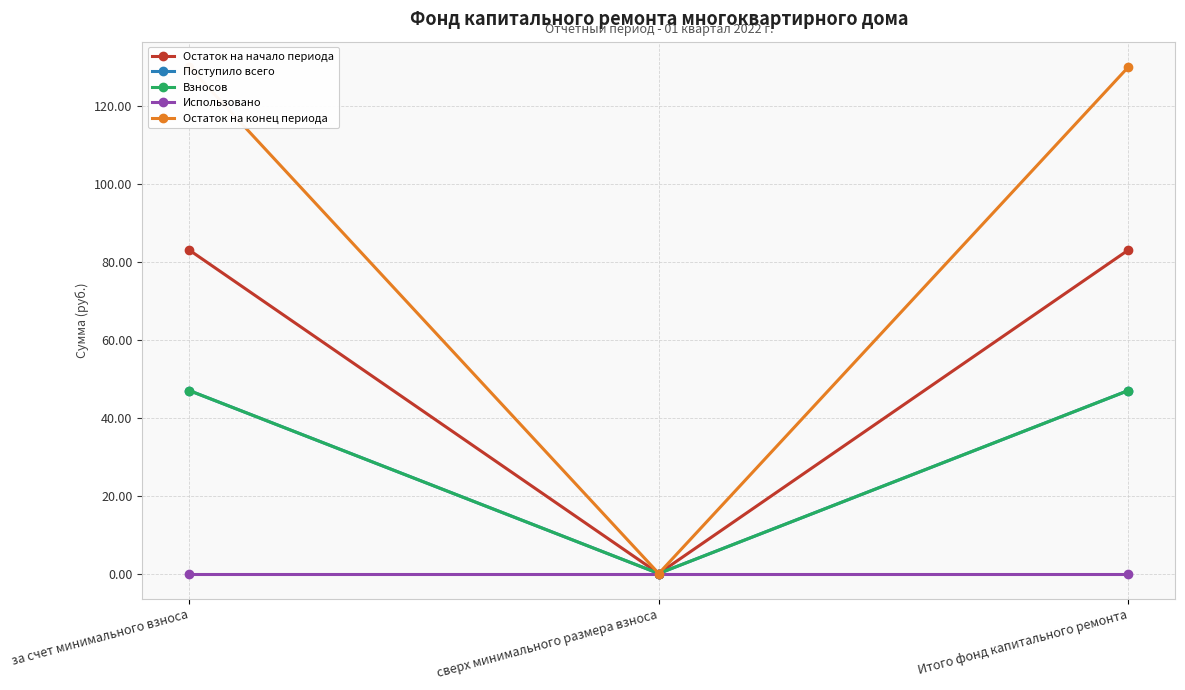

Reading left to right, what are all the values shown in this chart?

Остаток на начало периода: за счет минимального взноса=83.1	сверх минимального размера взноса=0.0	Итого фонд капитального ремонта=83.1
Поступило всего: за счет минимального взноса=47.0	сверх минимального размера взноса=0.0	Итого фонд капитального ремонта=47.0
Взносов: за счет минимального взноса=47.0	сверх минимального размера взноса=0.0	Итого фонд капитального ремонта=47.0
Использовано: за счет минимального взноса=0.0	сверх минимального размера взноса=0.0	Итого фонд капитального ремонта=0.0
Остаток на конец периода: за счет минимального взноса=130.1	сверх минимального размера взноса=0.0	Итого фонд капитального ремонта=130.1